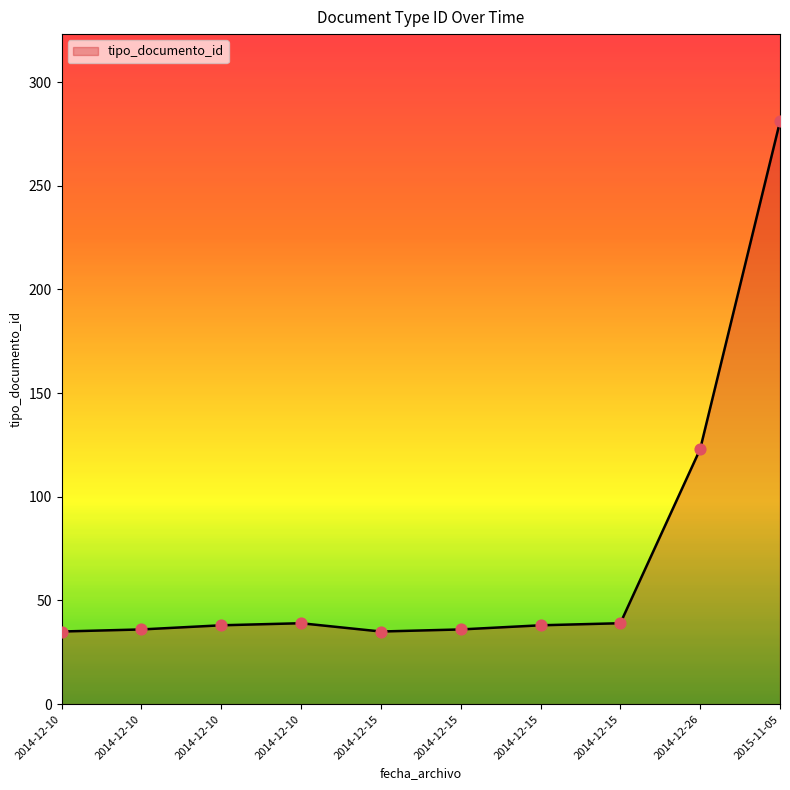

How many lines are shown in the chart?

1